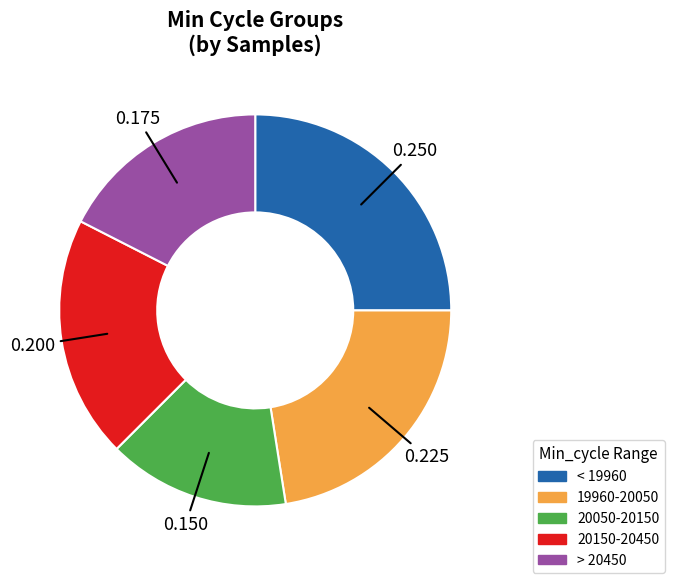

How many segments does this pie chart have?

5